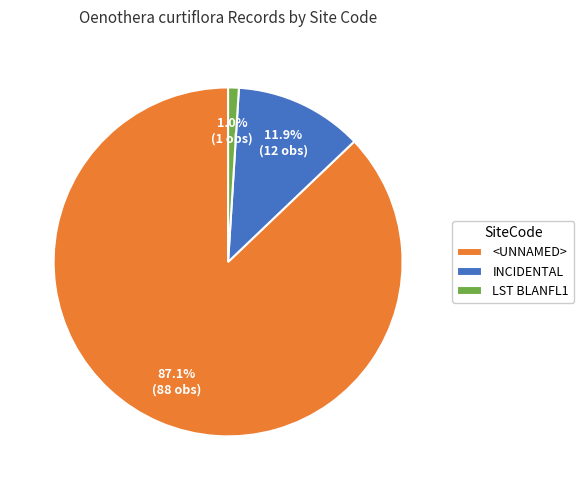

Rank the categories by value from highest to lowest.

<UNNAMED>, INCIDENTAL, LST BLANFL1